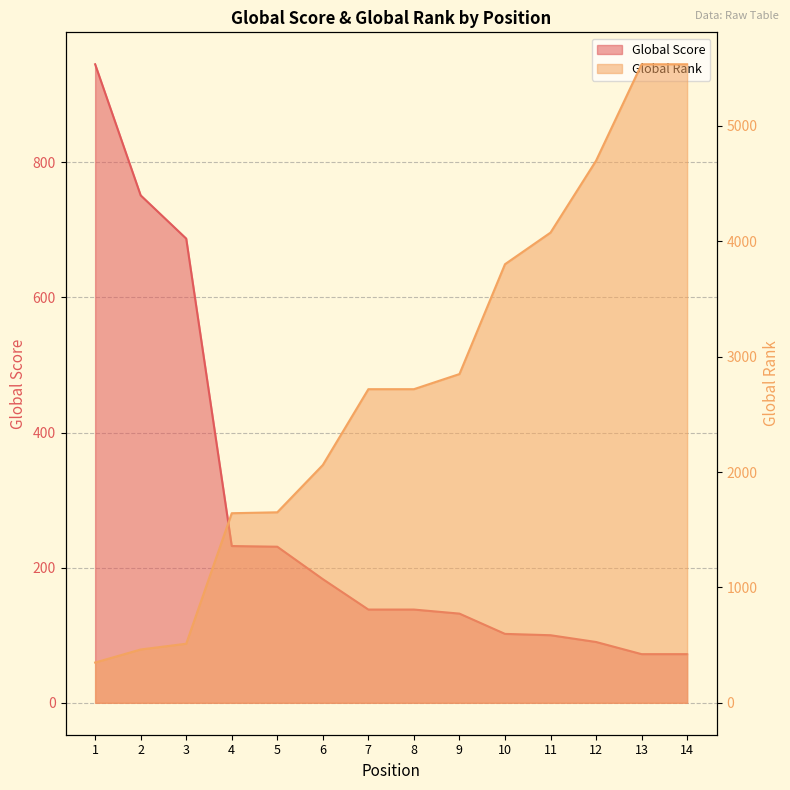

What is the total value across all series at 7?

2856